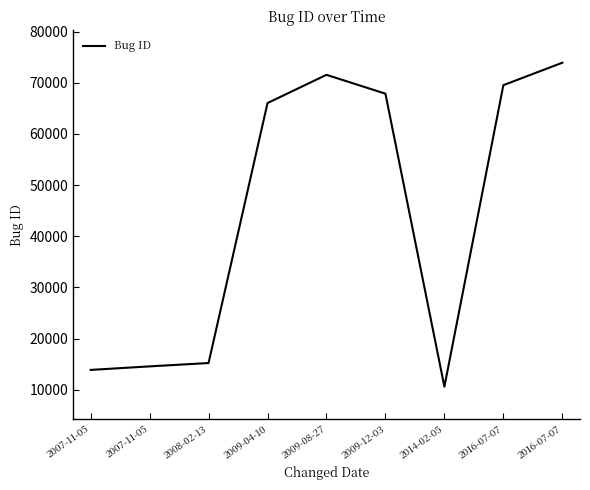

How many lines are shown in the chart?

1